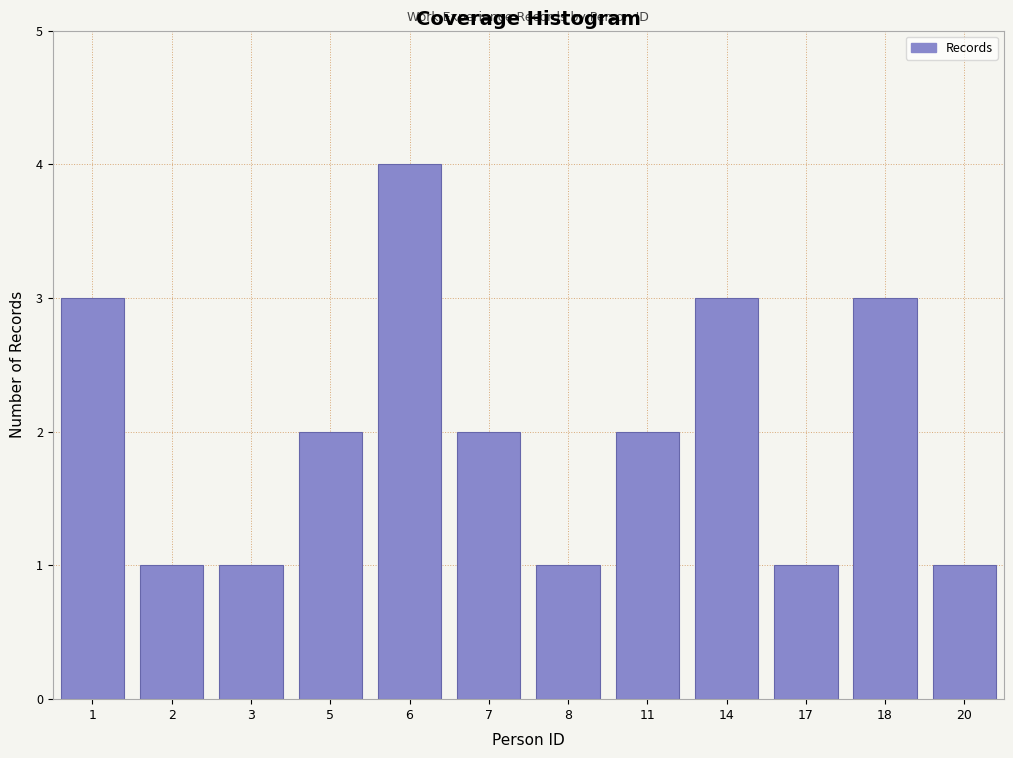

Reading left to right, extract all data points from this chart.

3	1	1	2	4	2	1	2	3	1	3	1